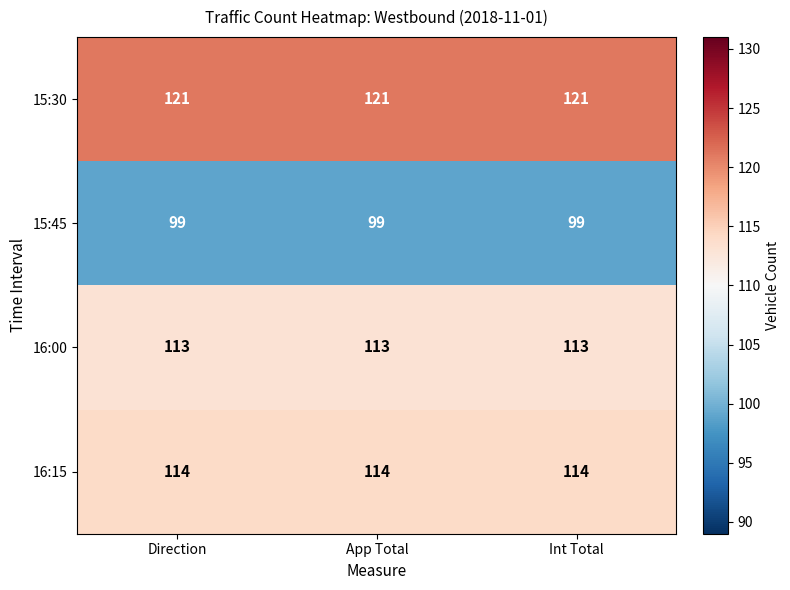

Is the value of 16:15 at Direction greater than the value of 16:00 at App Total?

Yes